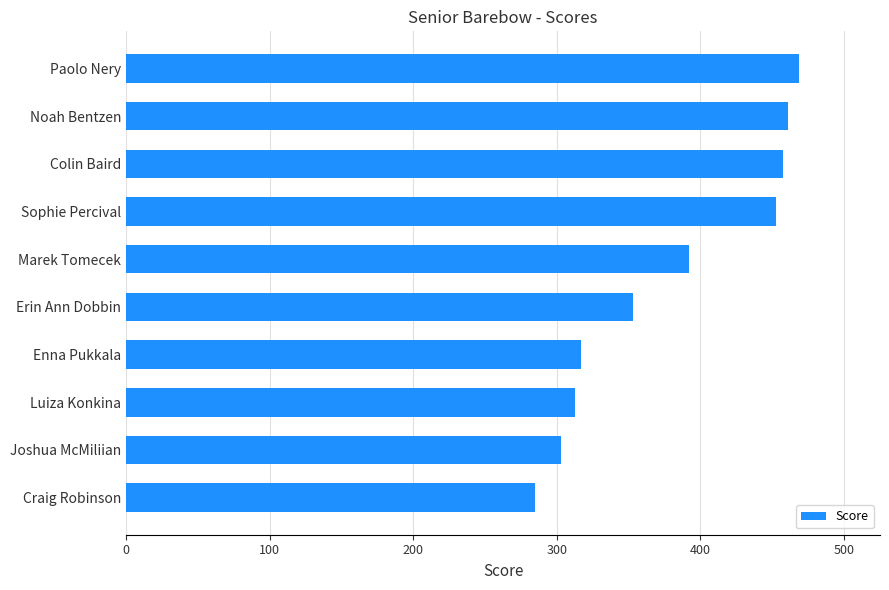

What is the maximum value shown in the chart?

469